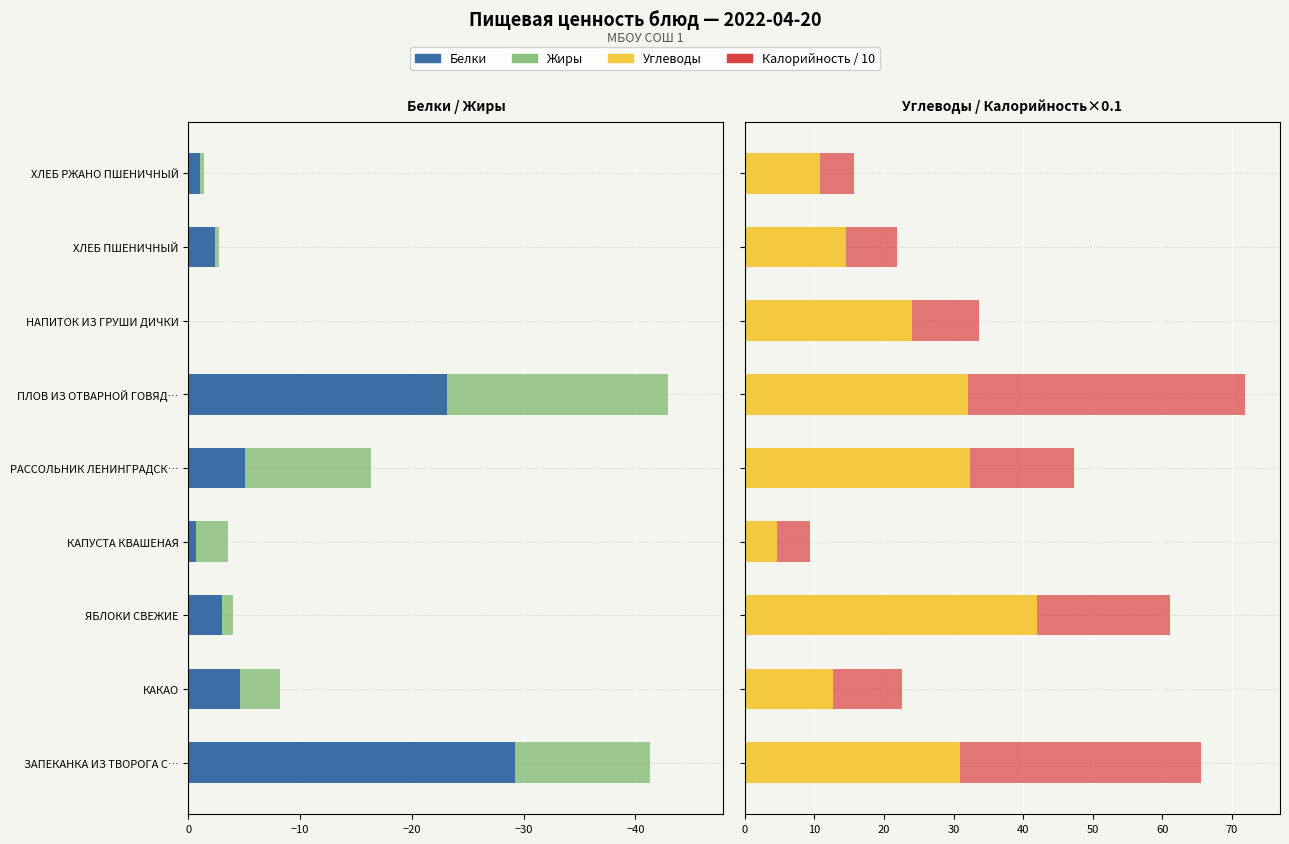

What is the average value of the Белки series?

-7.7